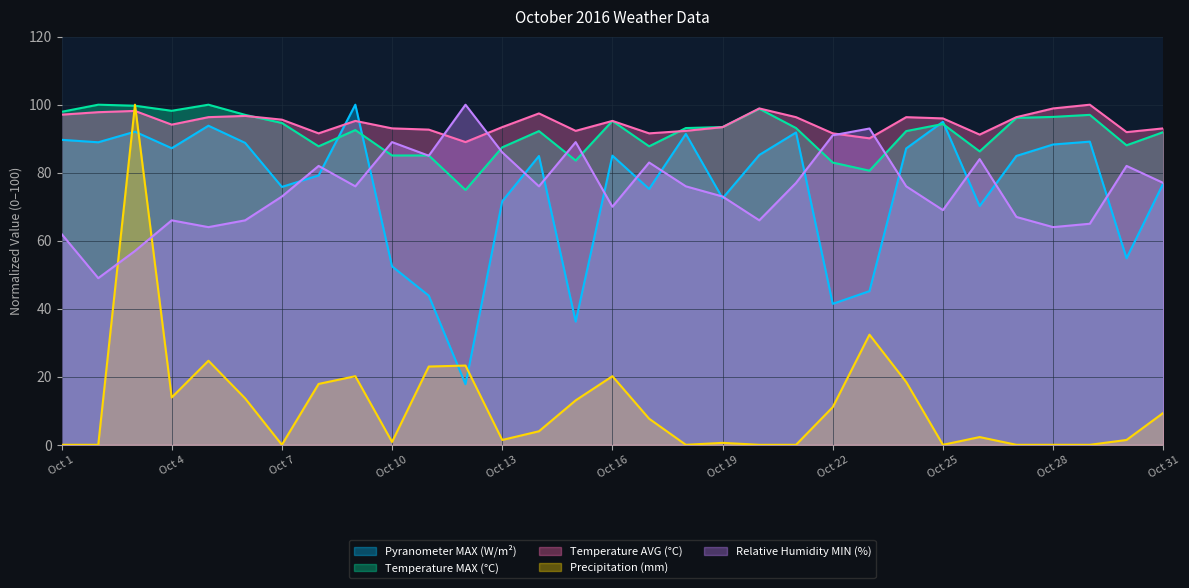

Where does the Relative Humidity MIN (%) series first go above 76?

Oct 8